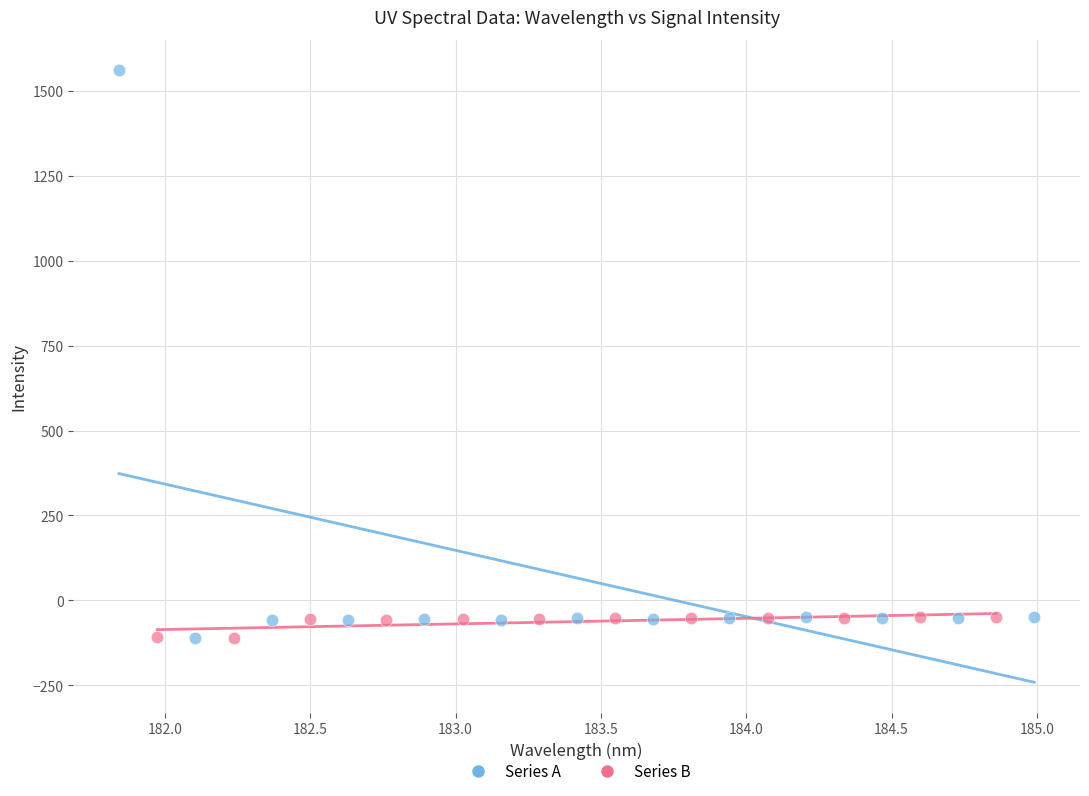

Which series has the widest spread of Y values?

Series A